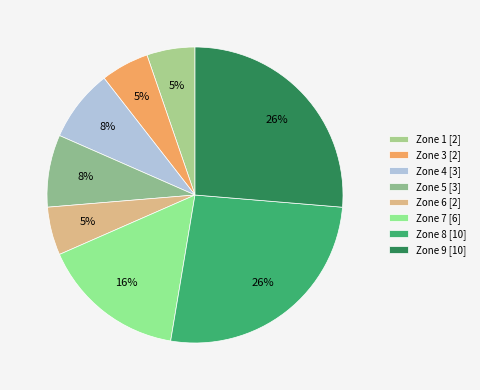

Does Zone 5 account for over 50% of the chart?

No